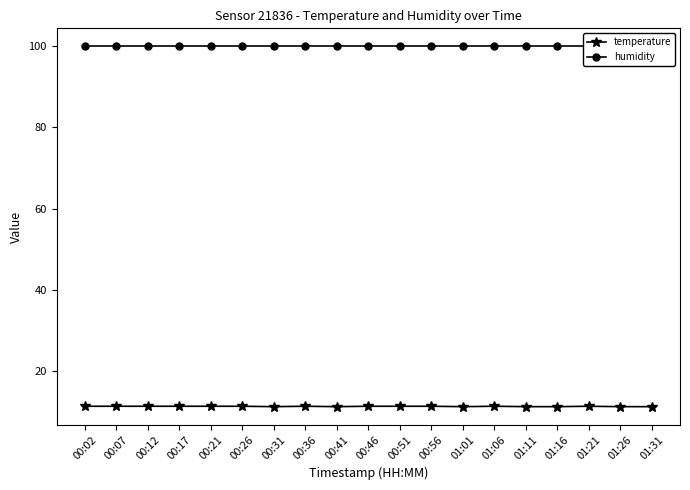

The temperature series shows 11.3 at 01:01. True or false?

True